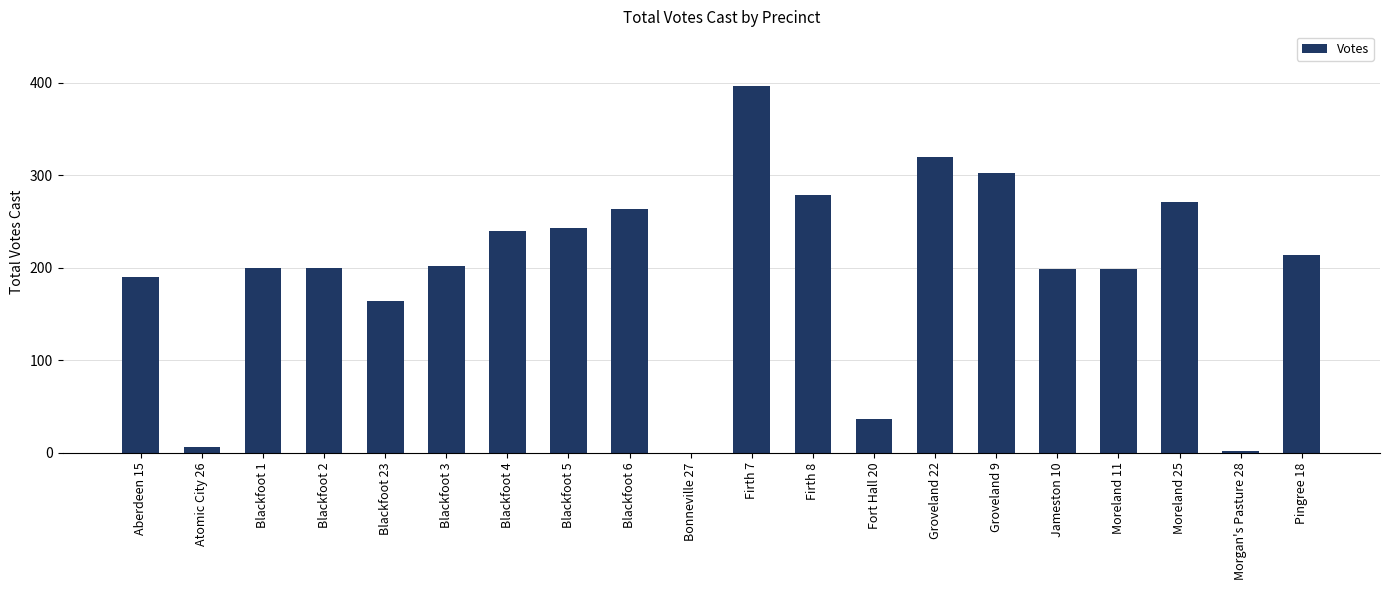

What value does the data have at Moreland 11, to the nearest 10?

200